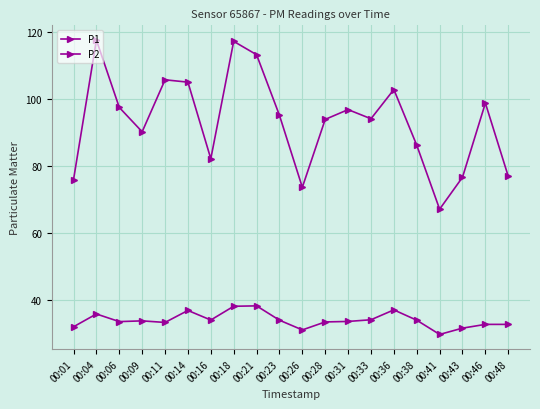

How many lines are shown in the chart?

2